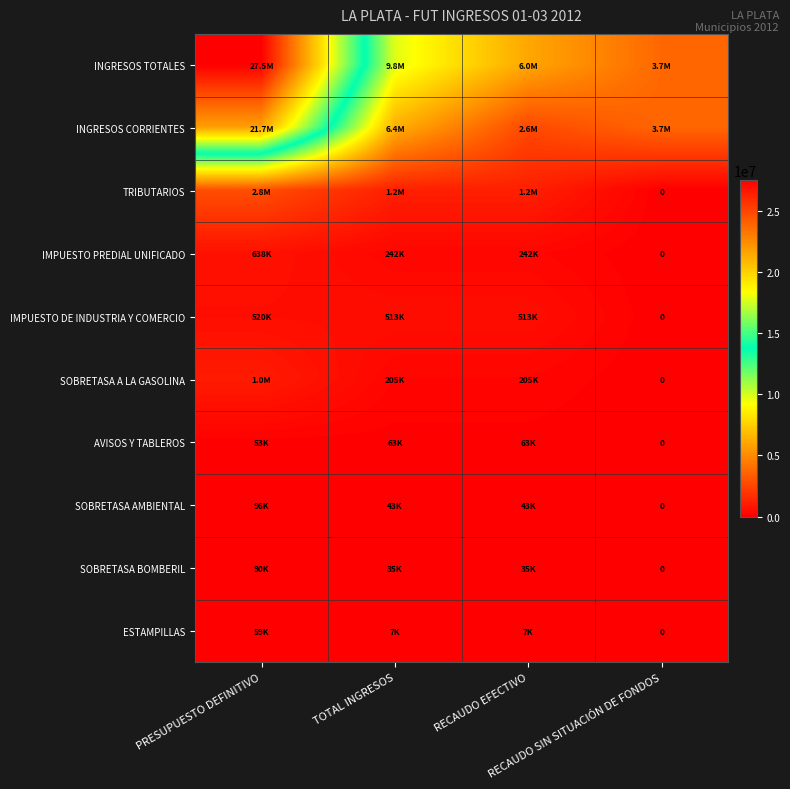

Is the value of ESTAMPILLAS at TOTAL INGRESOS greater than the value of TRIBUTARIOS at TOTAL INGRESOS?

No